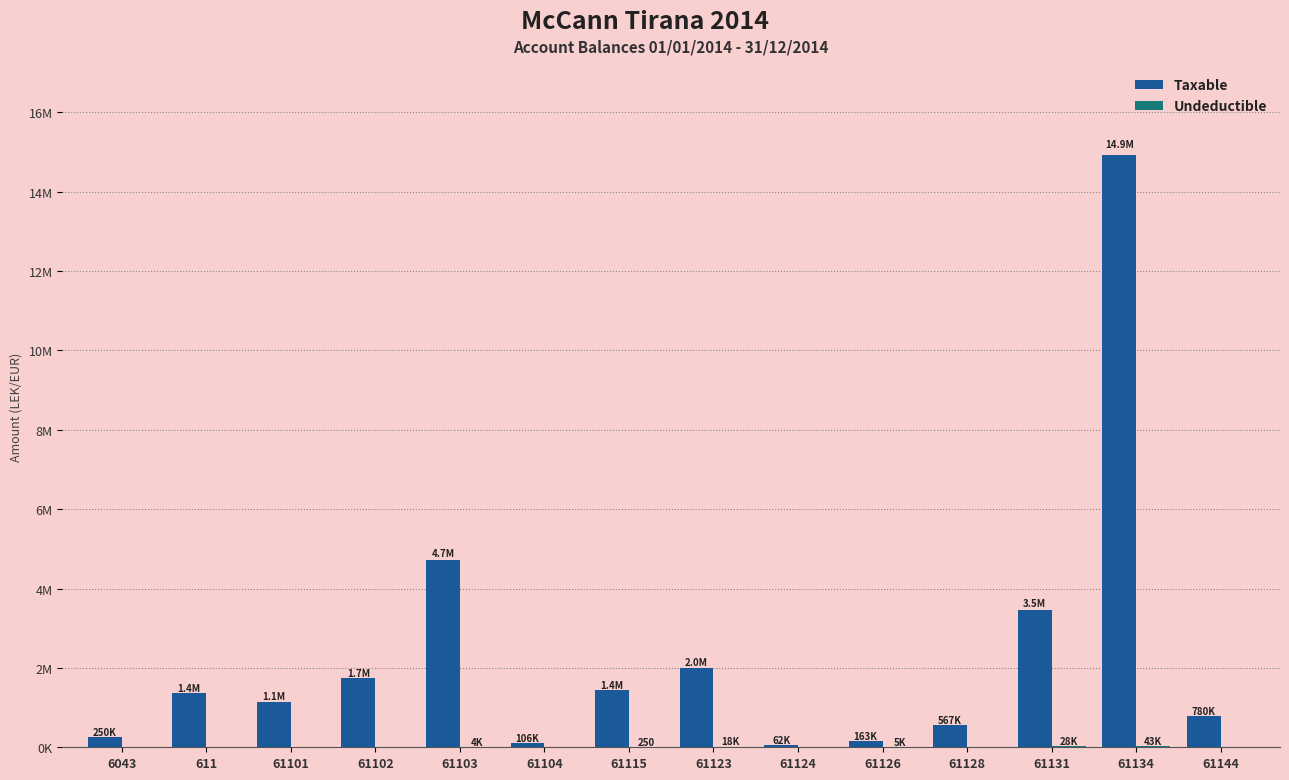

Are the bars horizontal?

No